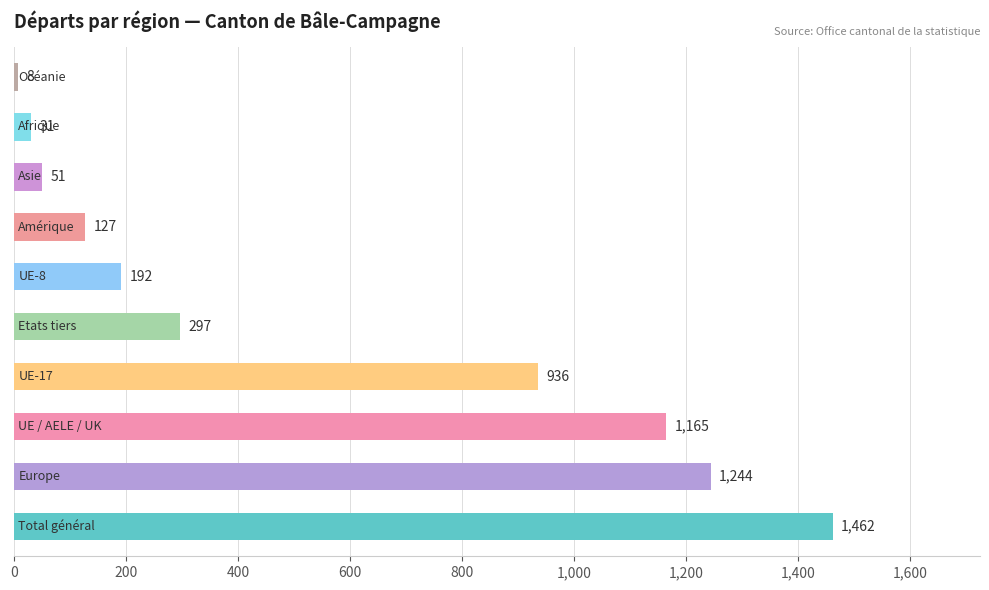

What is the smallest value displayed?

8